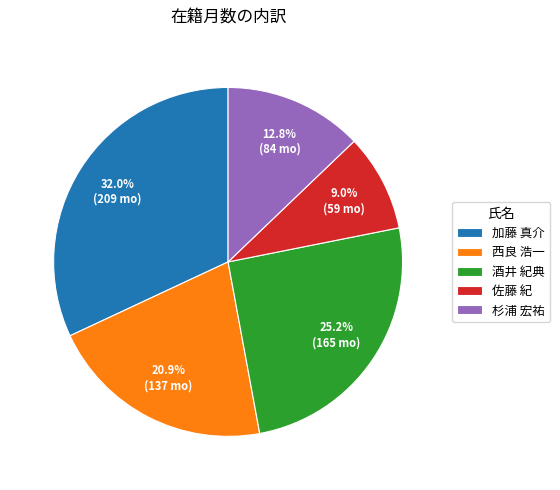

To the nearest percent, what percentage of the pie is 酒井 紀典?

25%